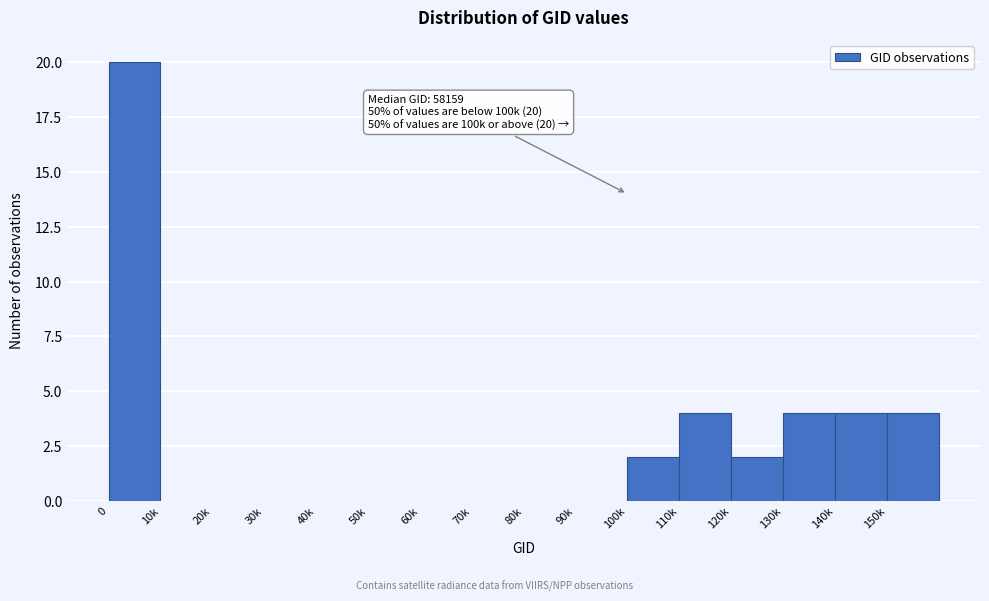

Reading left to right, list all the values displayed in this chart.

0=20	10k=0	20k=0	30k=0	40k=0	50k=0	60k=0	70k=0	80k=0	90k=0	100k=2	110k=4	120k=2	130k=4	140k=4	150k=4